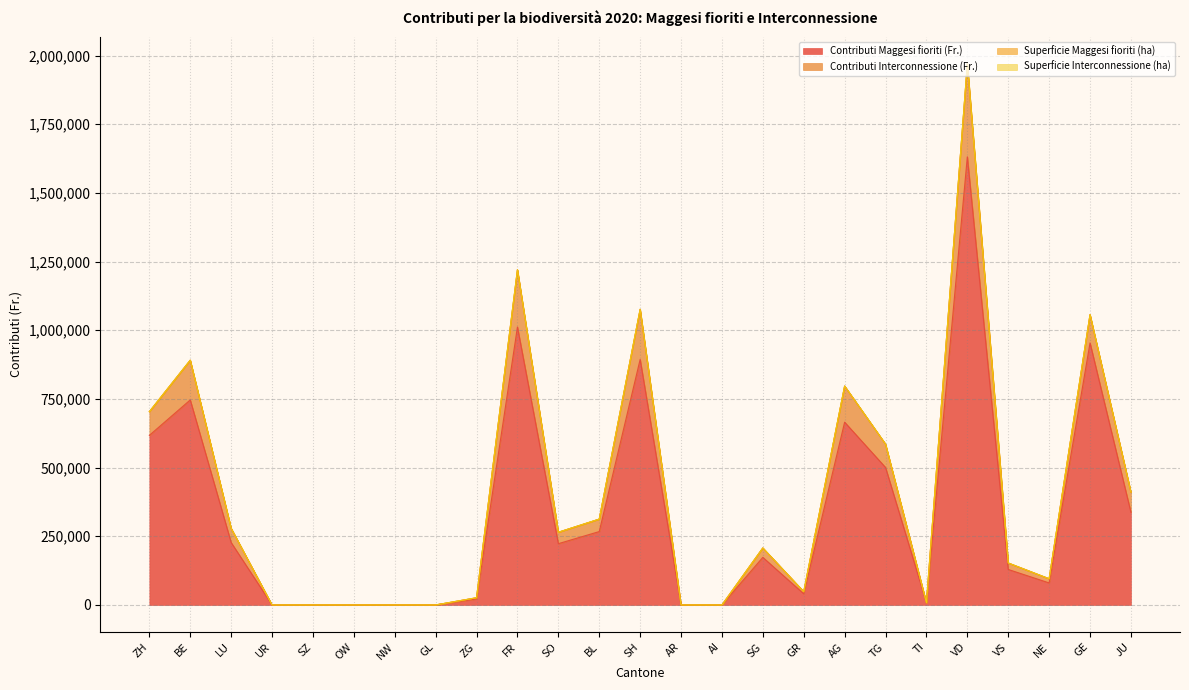

How many interior local peaks does the Superficie Interconnessione (ha) series have?

7